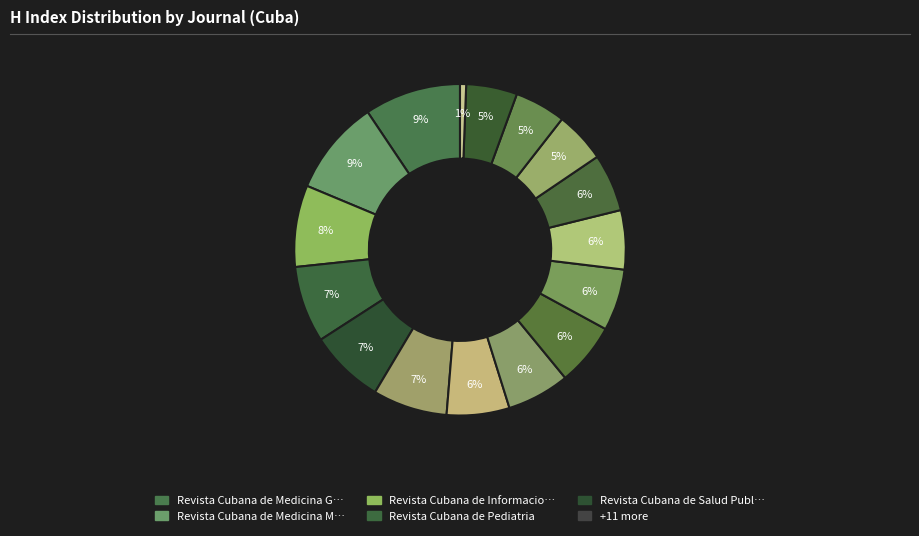

Count the number of slices in the pie.

16